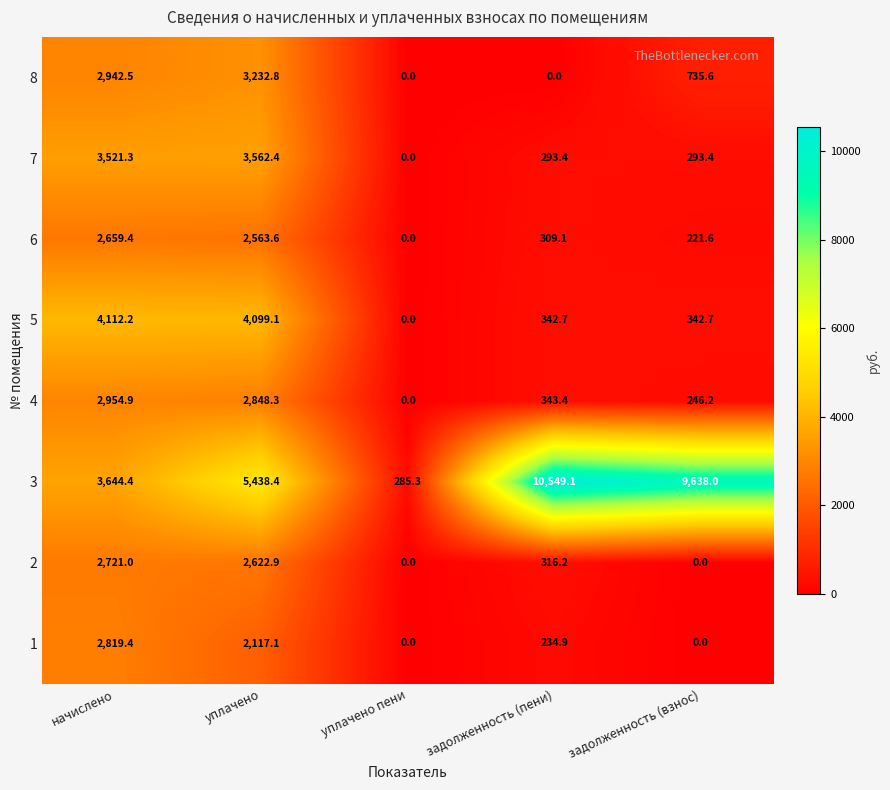

Rank the categories by 6 value from highest to lowest.

начислено, уплачено, задолженность (пени), задолженность (взнос), уплачено пени